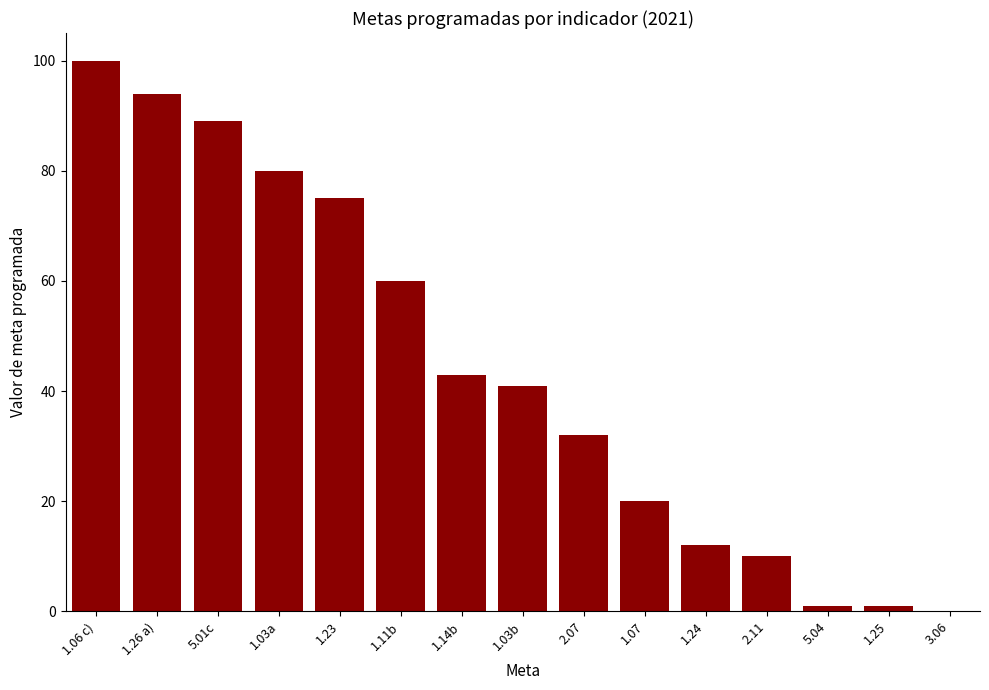

What is the maximum value shown in the chart?

100.0